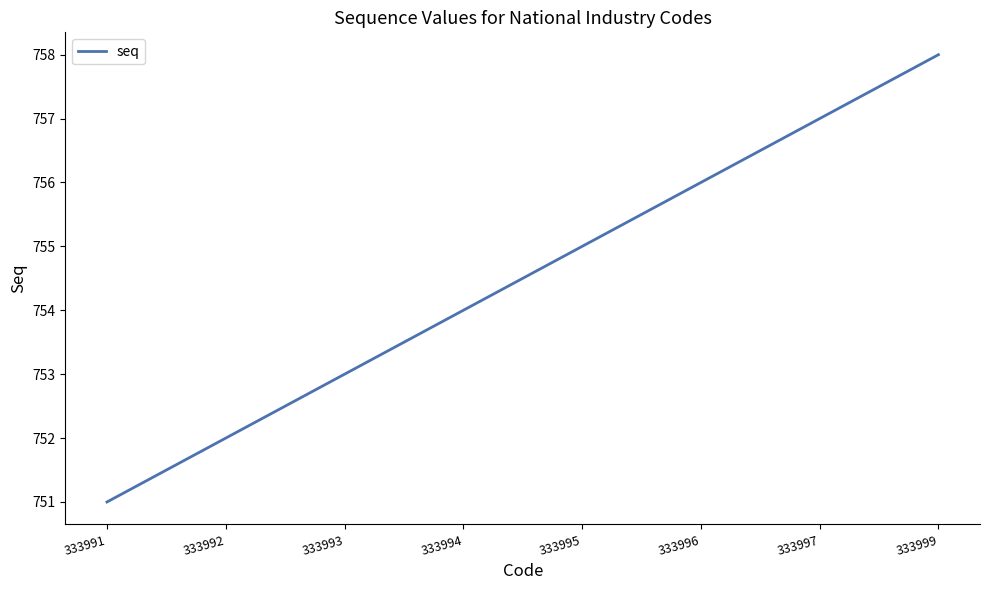

Is it true that the value at 333992 is 752?

True